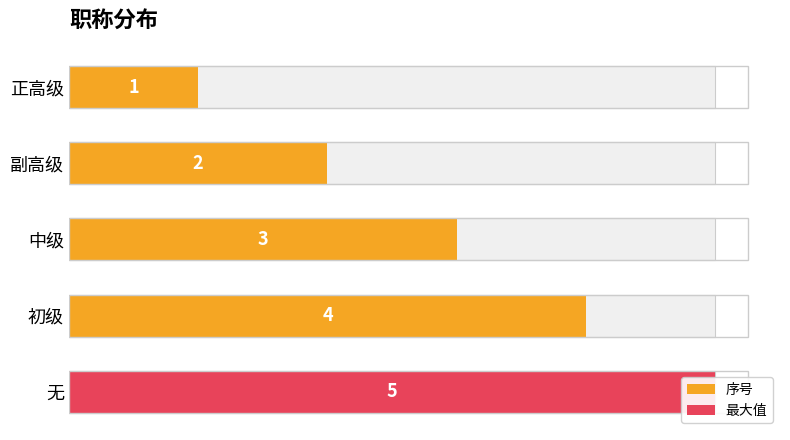

What is the change in value from 正高级 to 中级?

+2